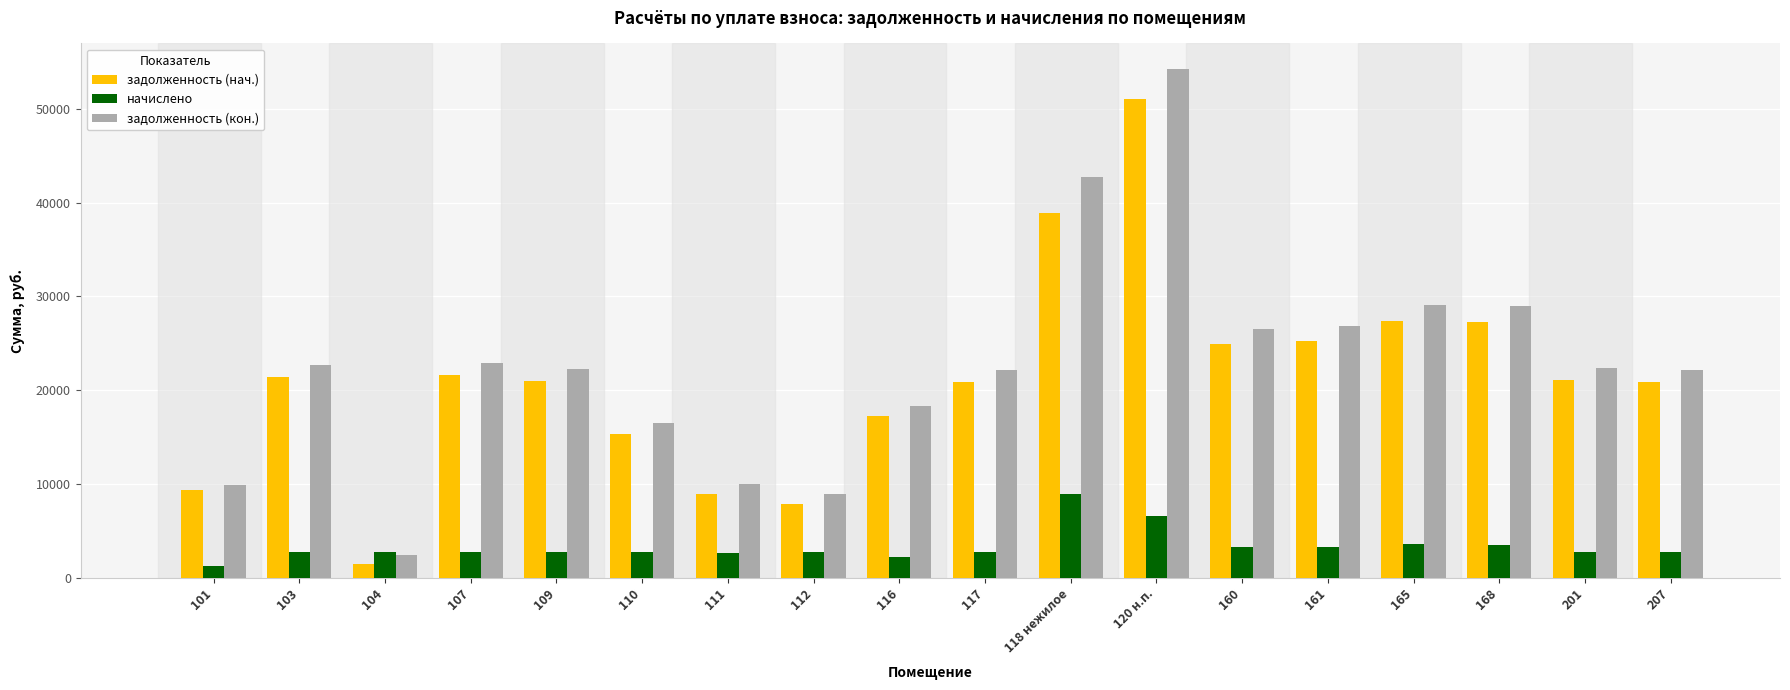

What is the sum of all начислено values?

59871.7